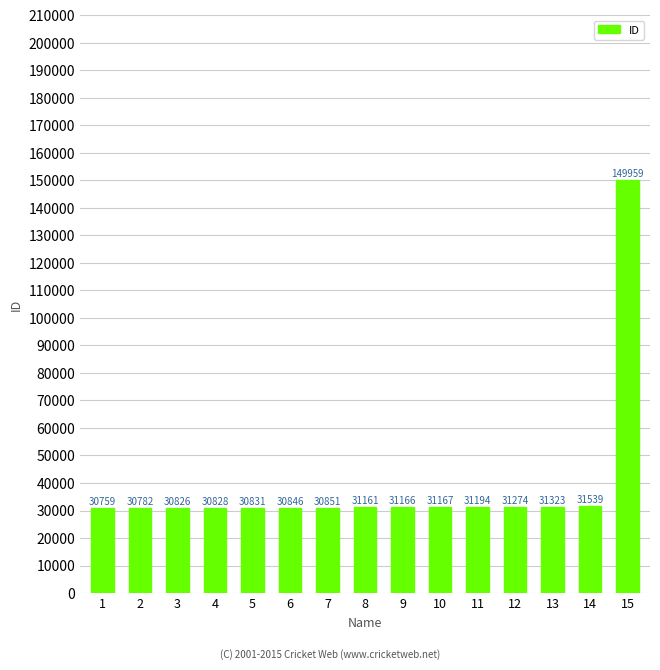

What is the average value?

38967